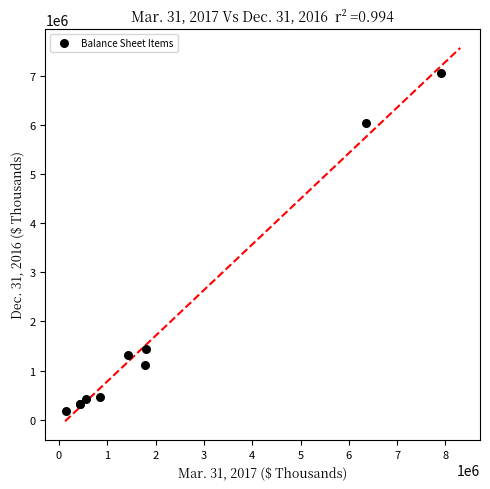

What Y value in the scatter plot is closest to 3615772?

1440232